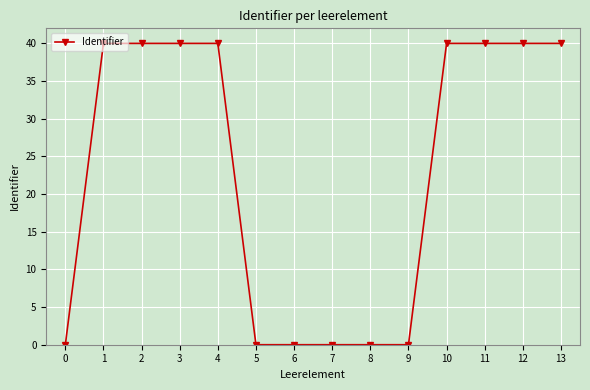

What is the value of the 14th point from the left?

40.0